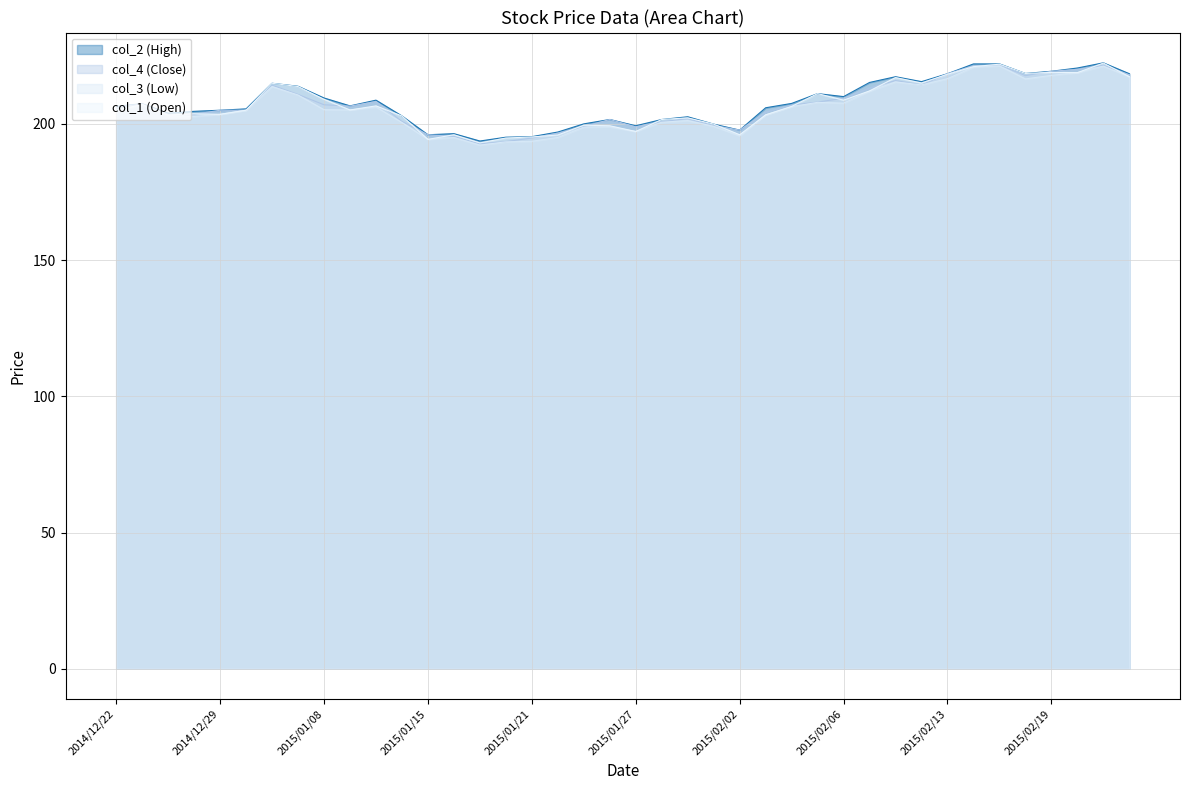

Which series has the largest range (max minus min)?

col_1 (Open)